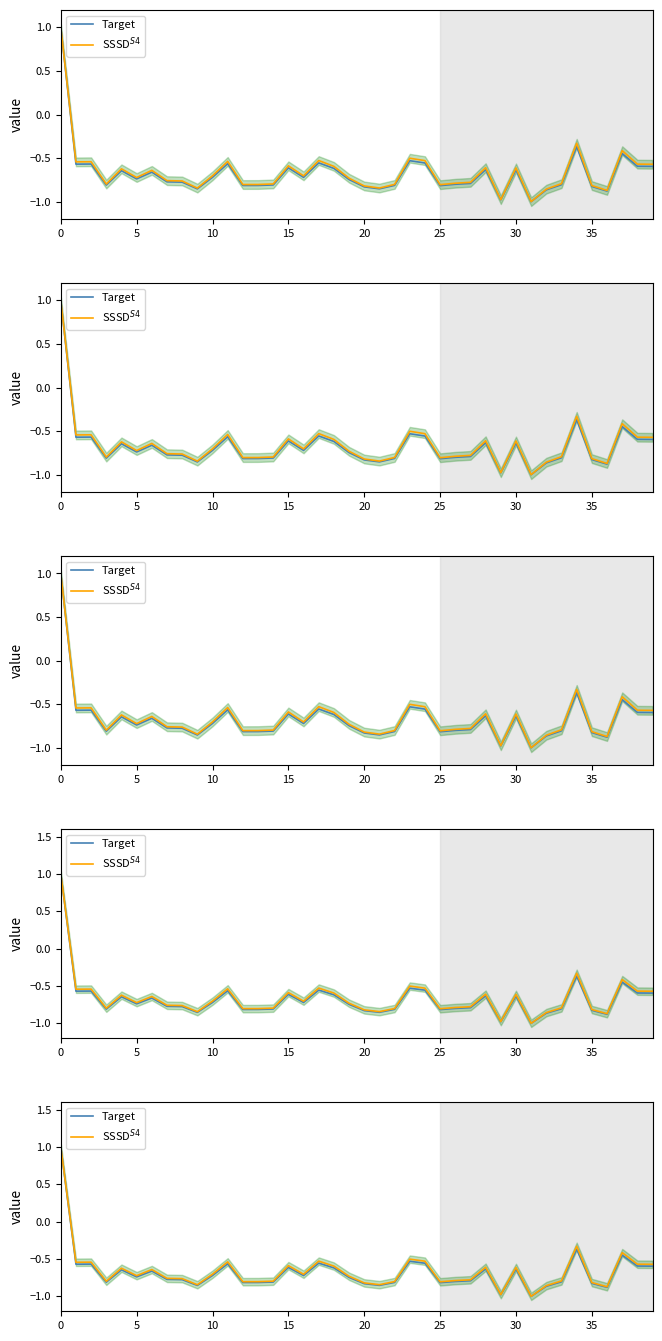

The Target series shows -0.8 at 35. True or false?

True